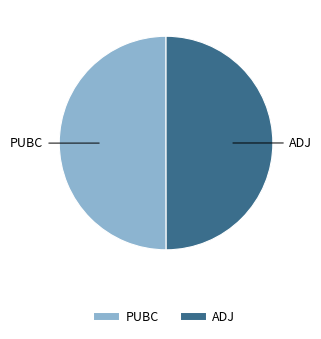

Do PUBC and ADJ together represent more than half of the pie?

Yes